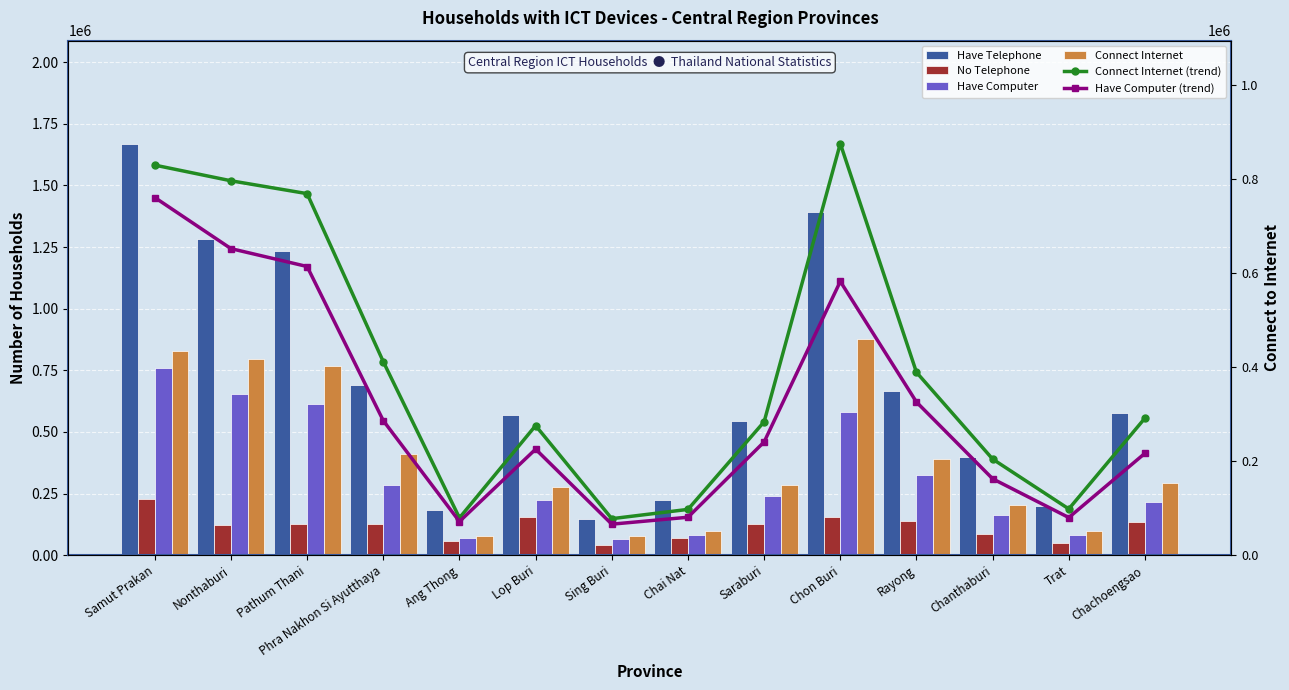

What is the lowest value of the No Telephone series?

42870